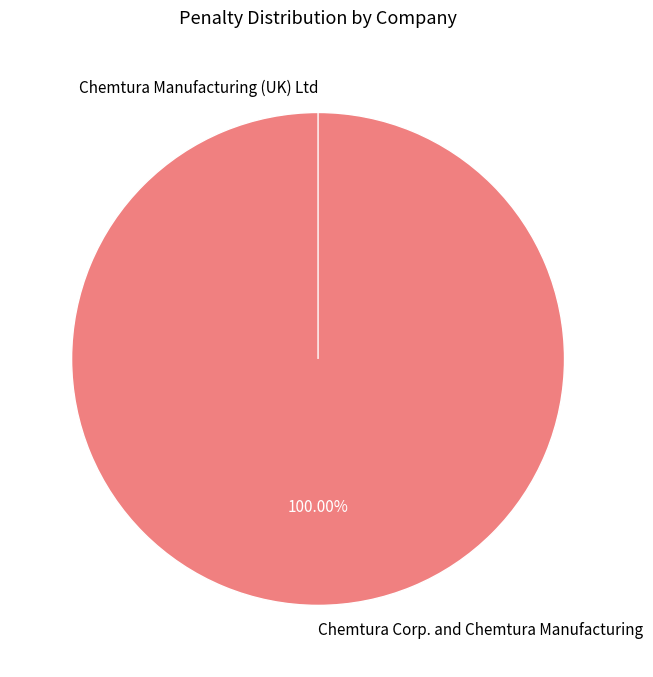

How many slices are in this pie chart?

2